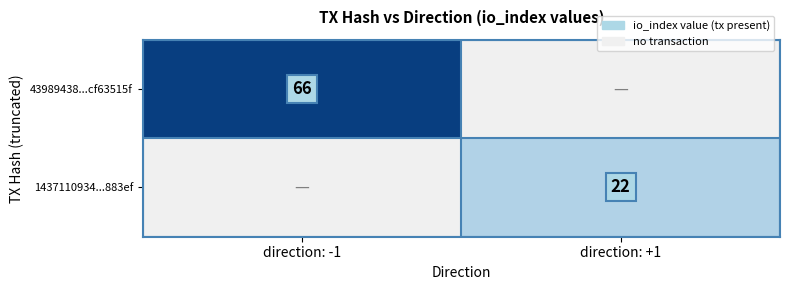

Is it true that 43989438...cf63515f equals 93 at direction: -1?

False